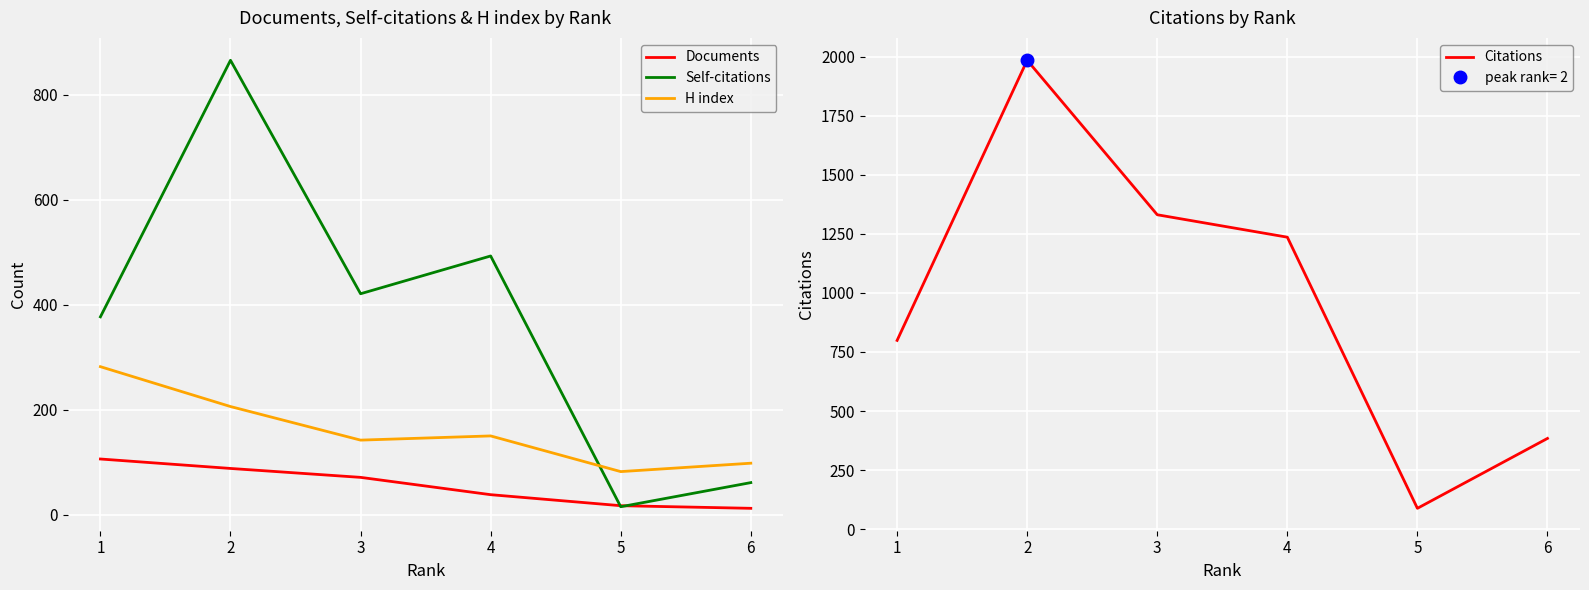

Which series has the largest range (max minus min)?

Citations